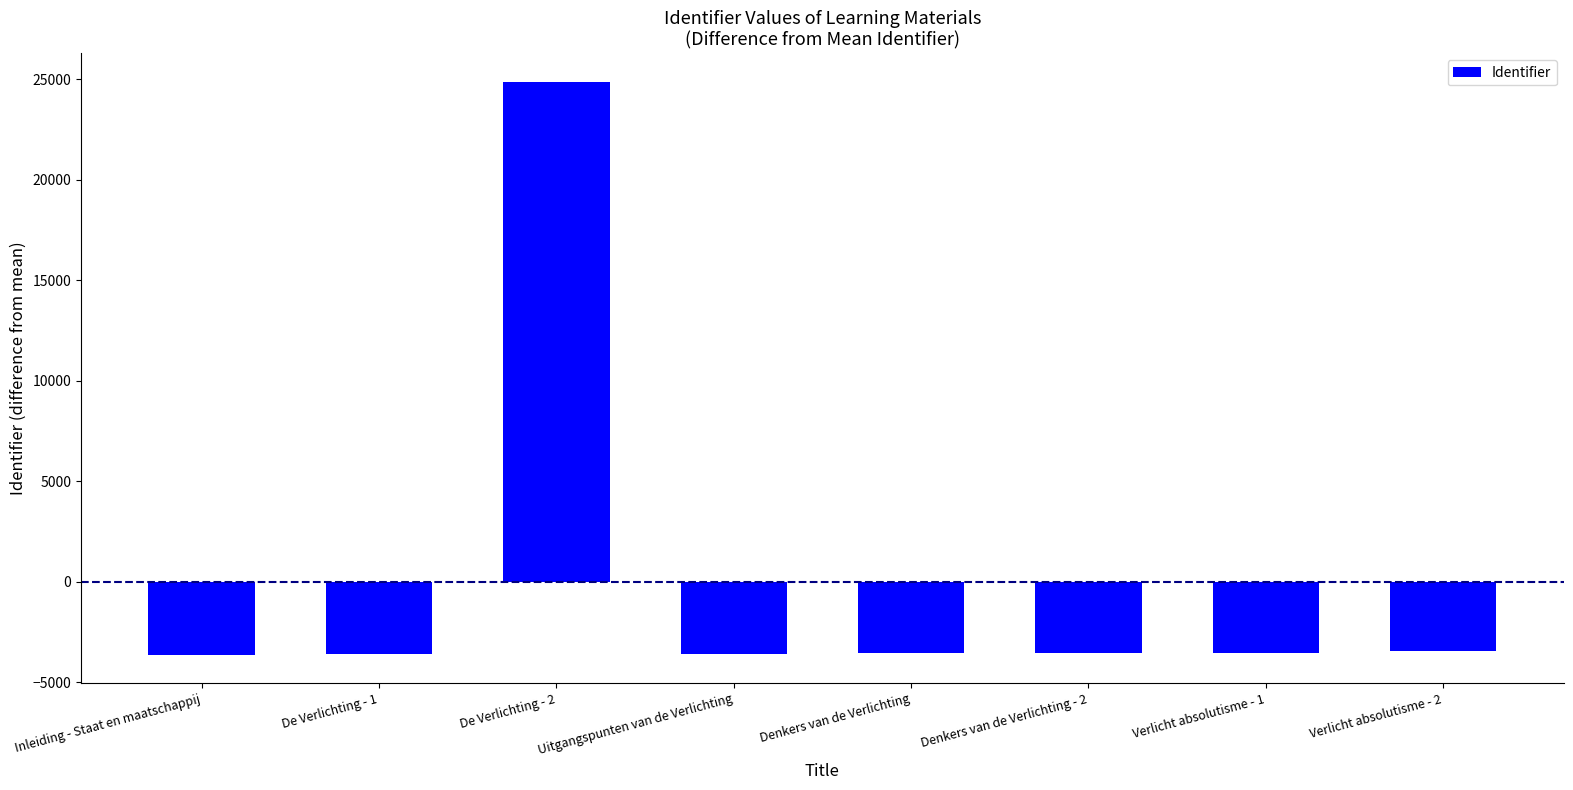

What is the difference between the values at De Verlichting - 2 and Denkers van de Verlichting - 2?

28415.0